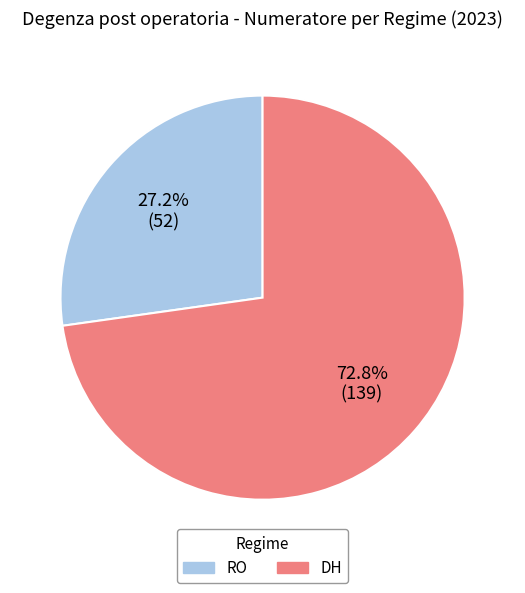

What percentage is NOT represented by DH?

27.2%